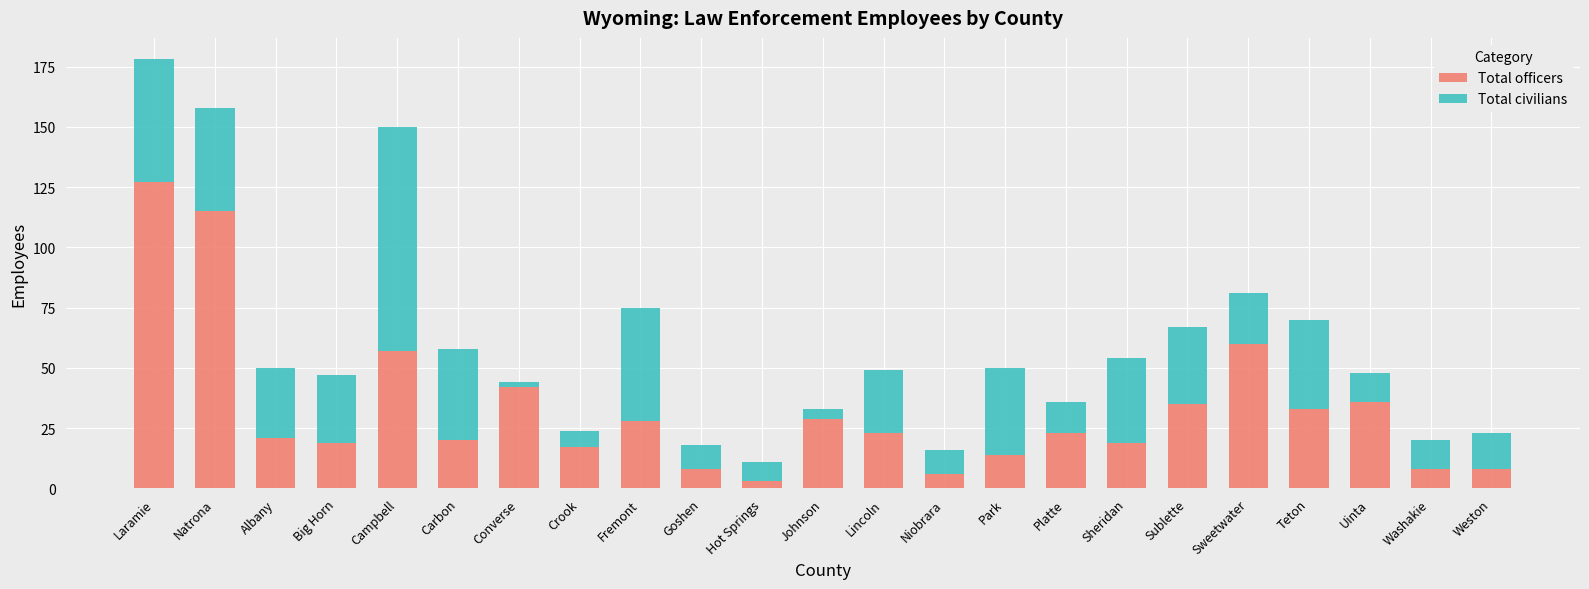

What is the maximum value for Total officers?

127